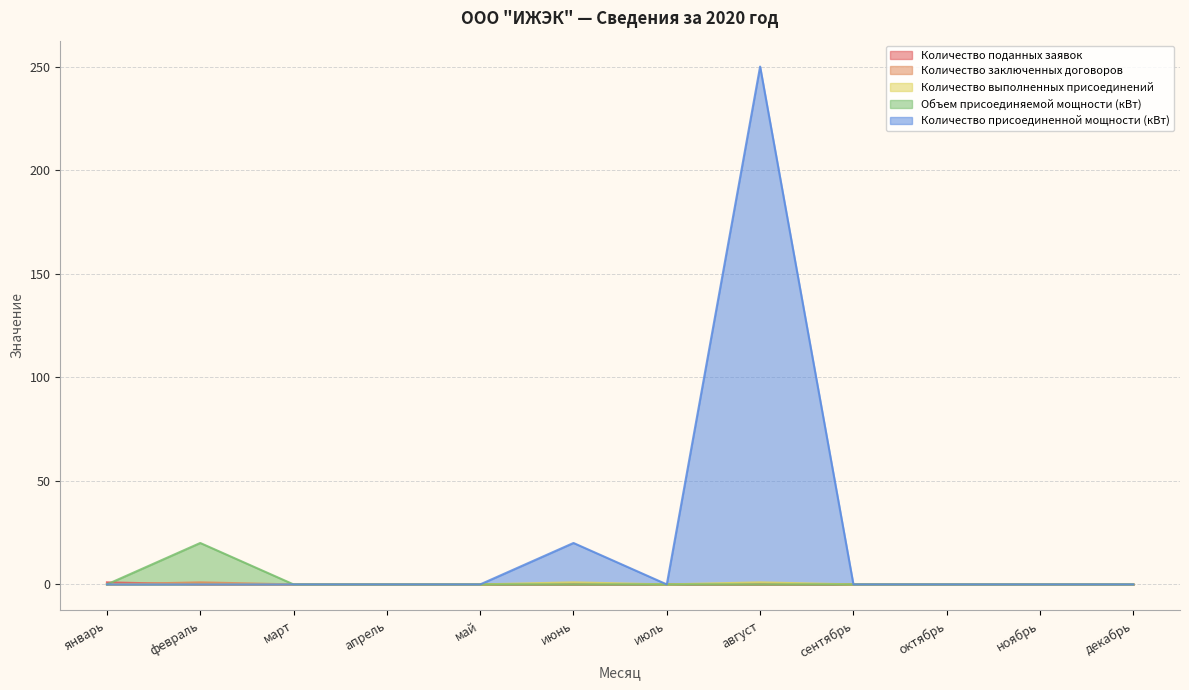

Is it true that Количество заключенных договоров equals 0 at ноябрь?

True